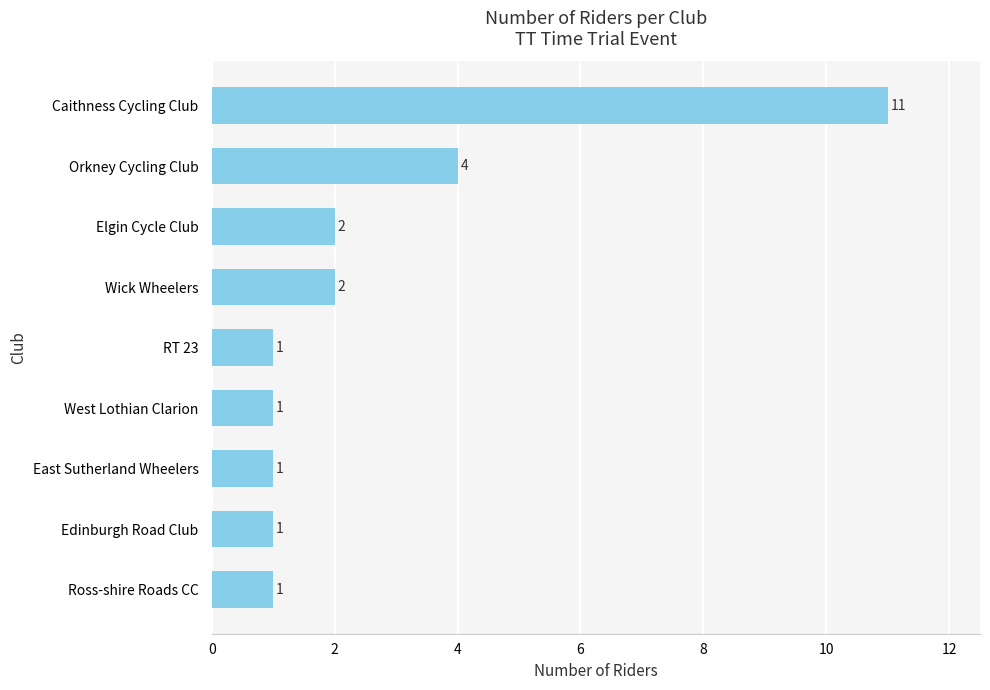

Which label corresponds to the largest value in the chart?

Caithness Cycling Club